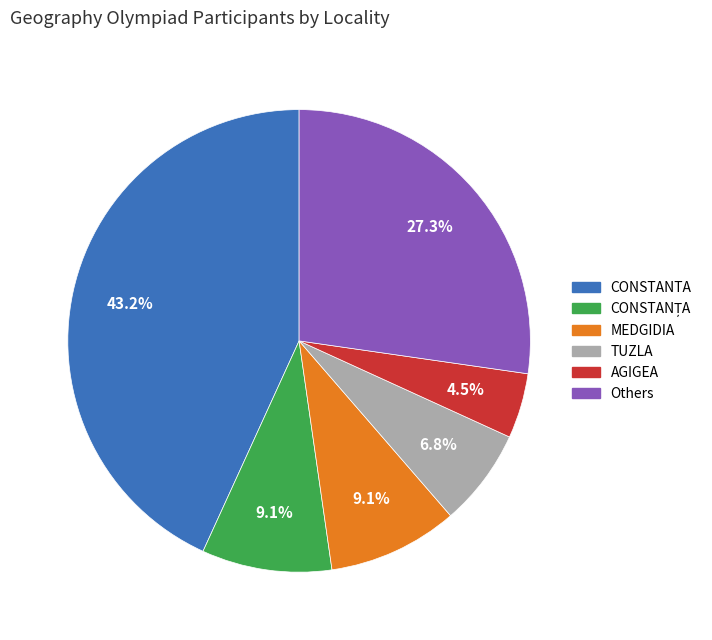

Is there a majority slice in this chart?

No